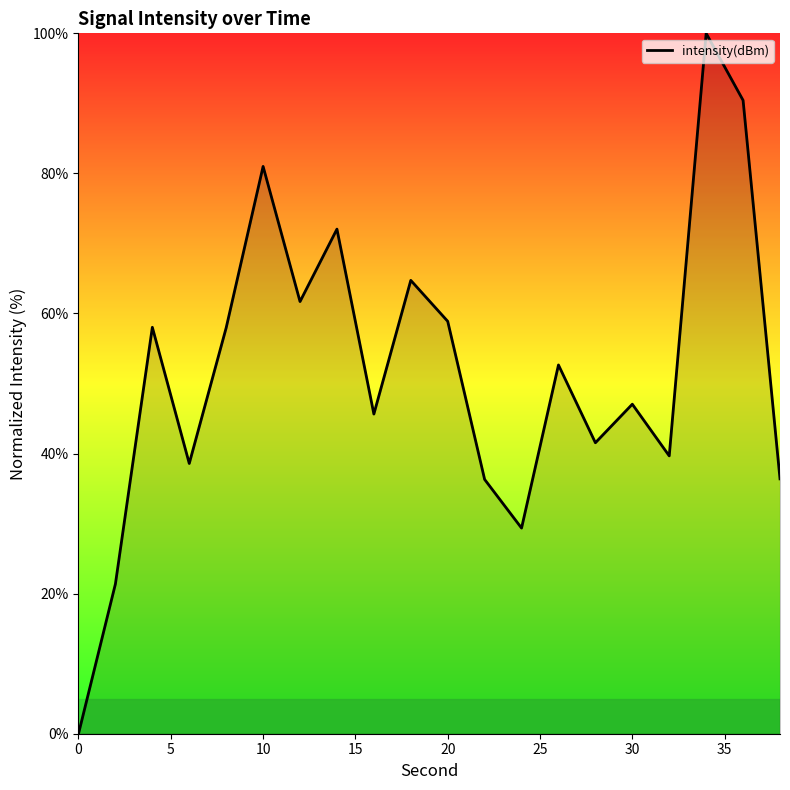

How many categories are shown in the chart?

20